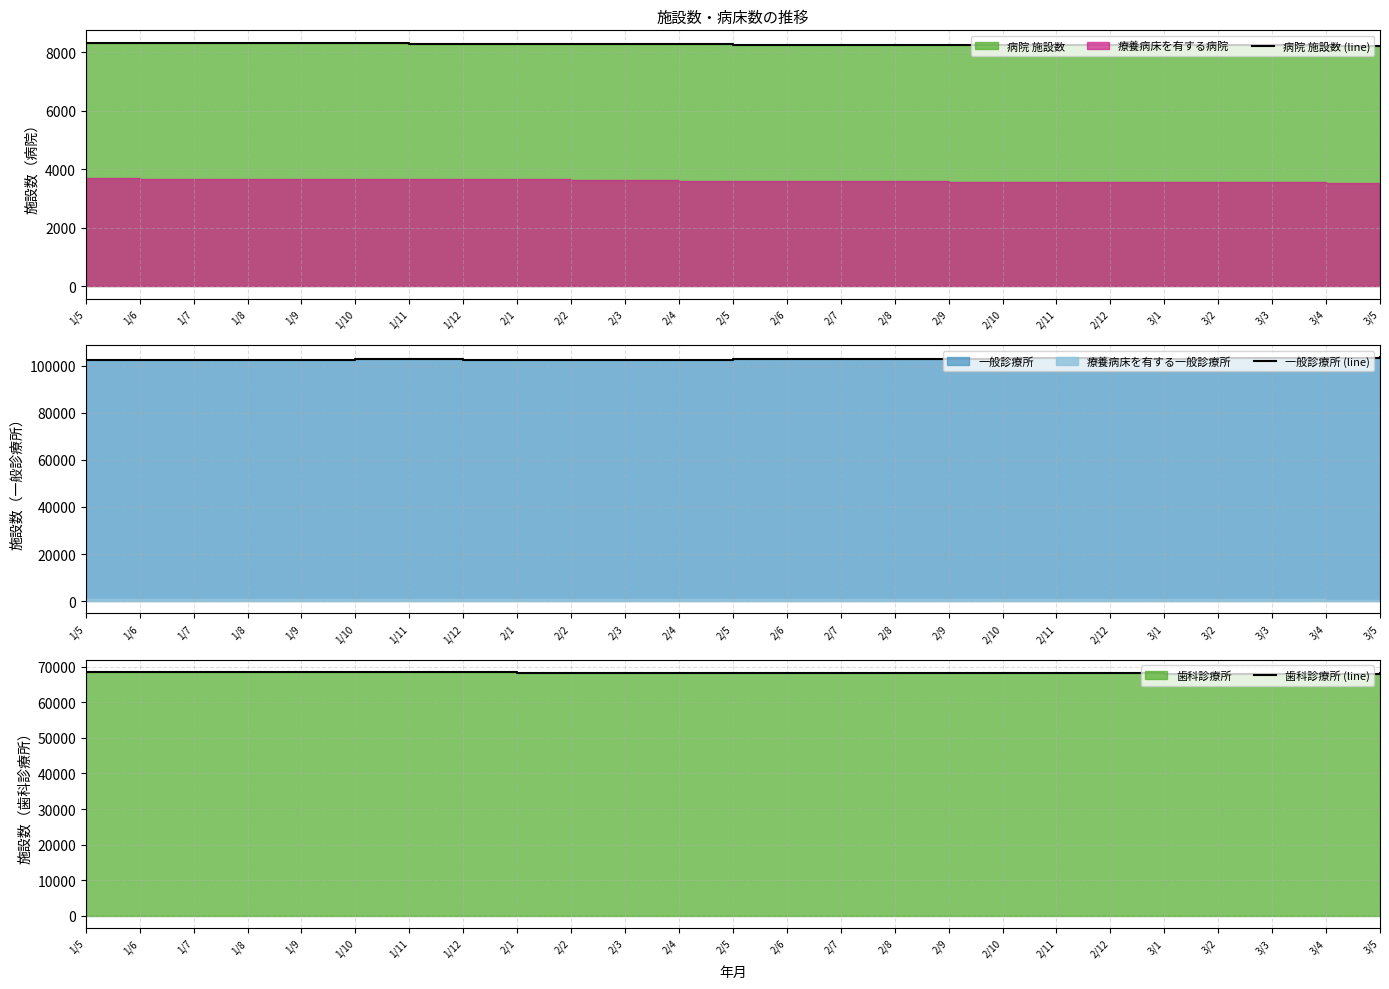

How many interior local valleys does the 一般診療所 (line) series have?

3